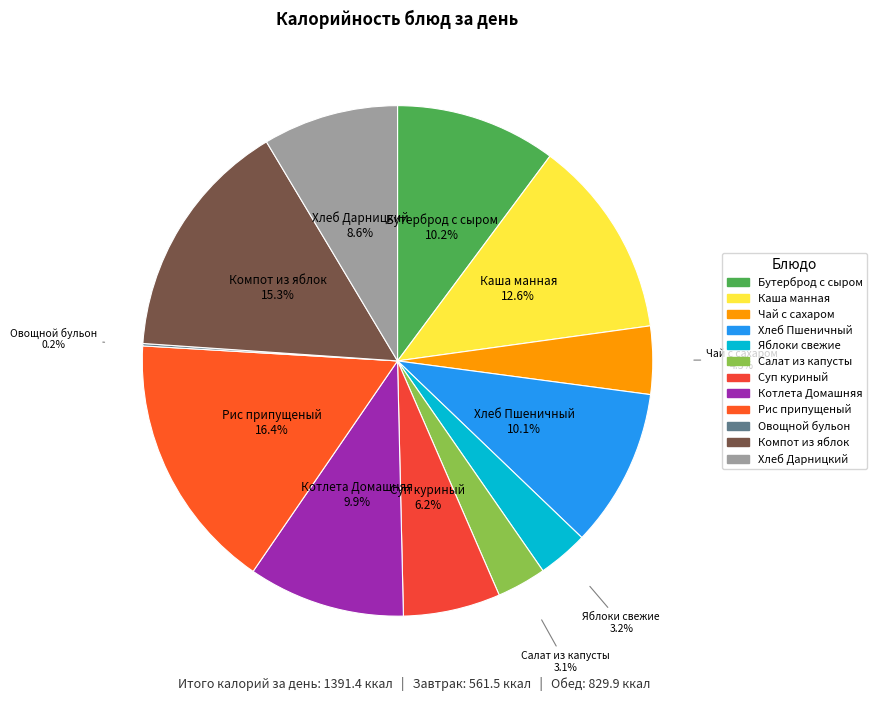

How much of the chart is everything except Бутерброд с сыром?

89.8%